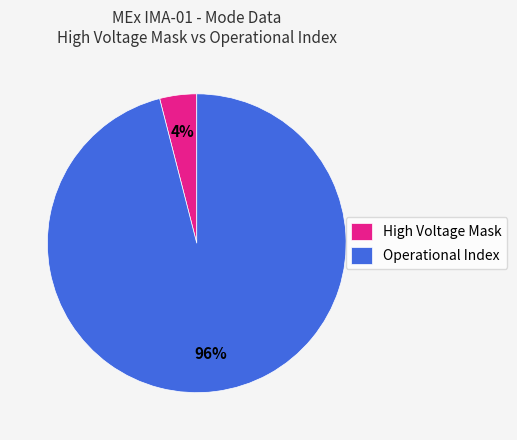

Approximately how many times larger is the value at Operational Index compared to High Voltage Mask?

24.0